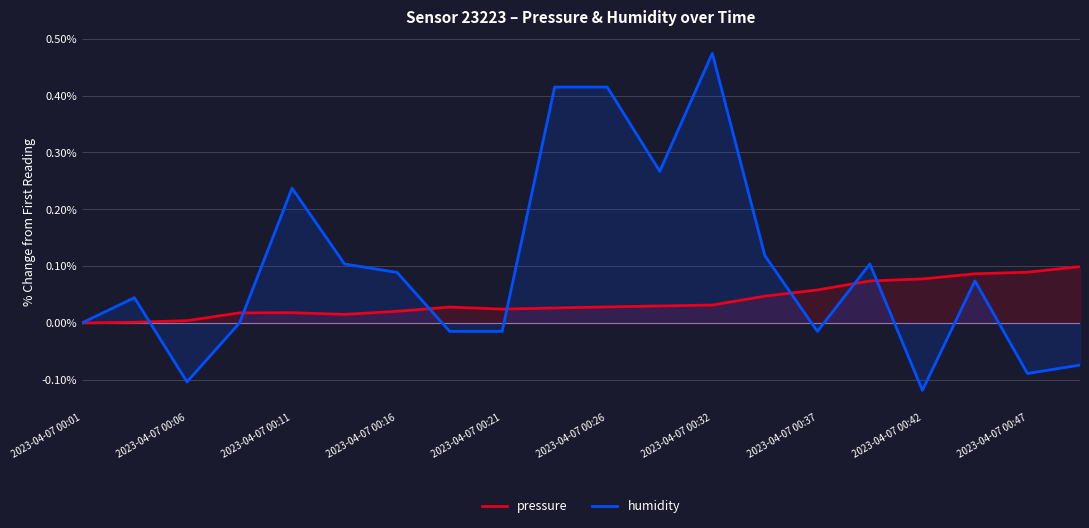

What position from the right is 11?

9